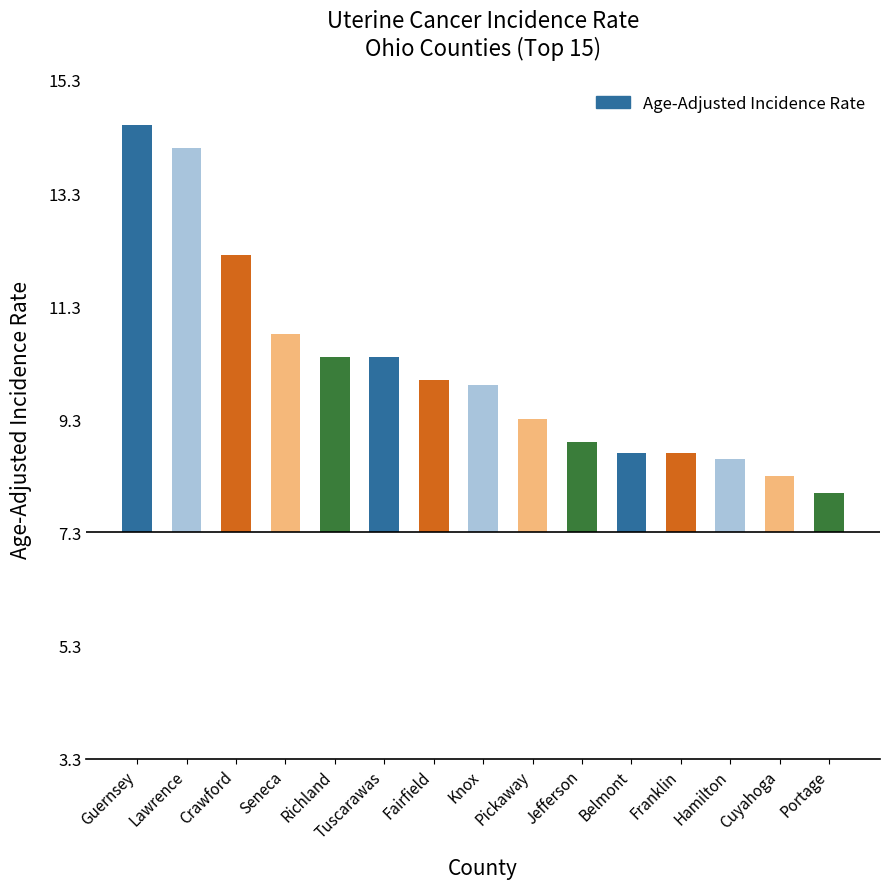

Is it true that the value at Hamilton is 0.9?

False